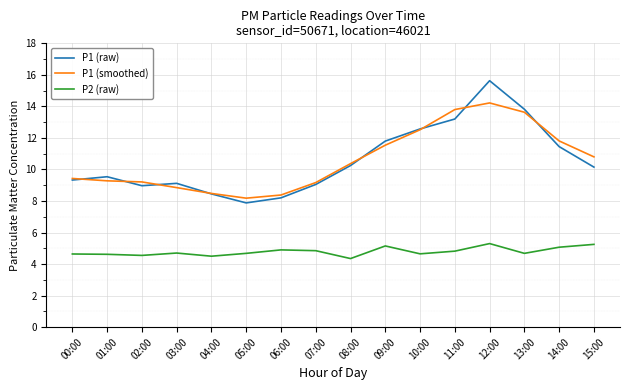

Is it true that P1 (raw) equals 13.2 at 11:00?

True